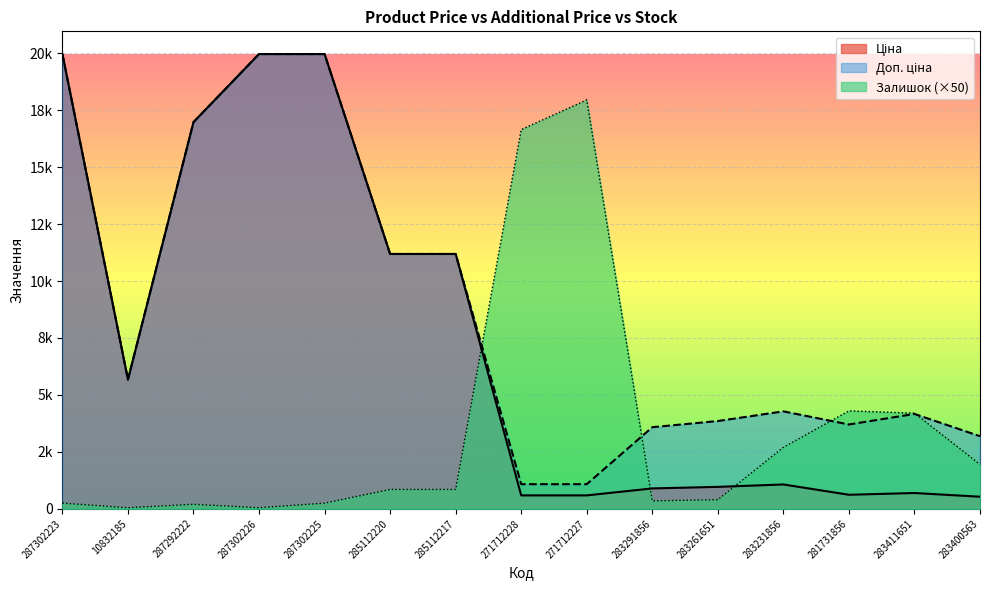

What is the spread (max minus min) of values at 287292222?

16776.3